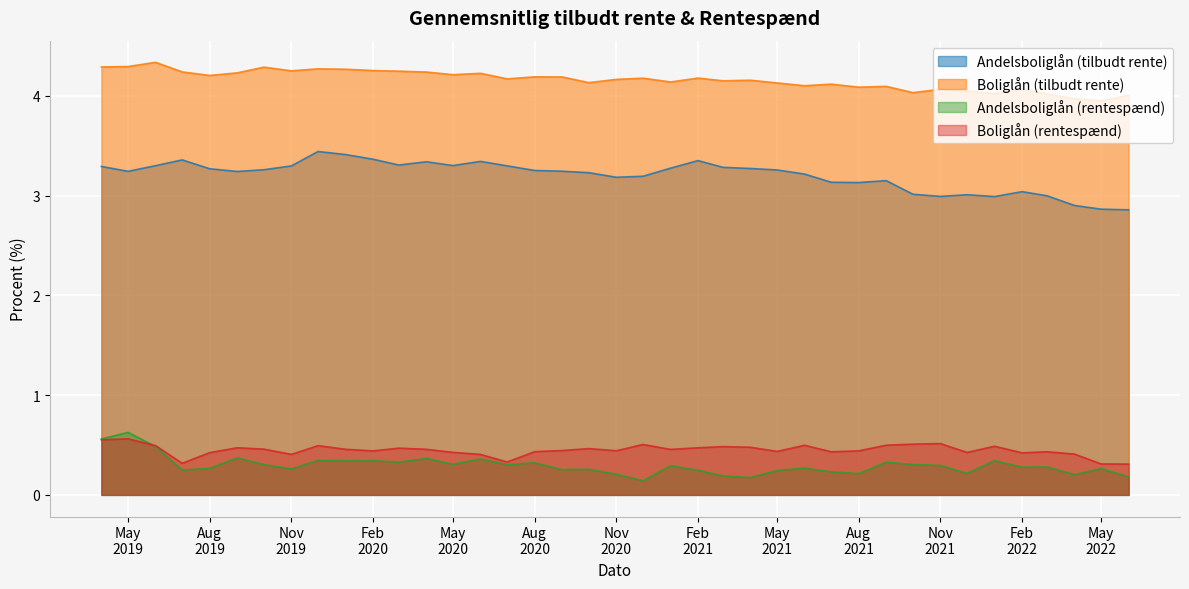

Which series has the largest total across all categories?

Boliglån (tilbudt rente)